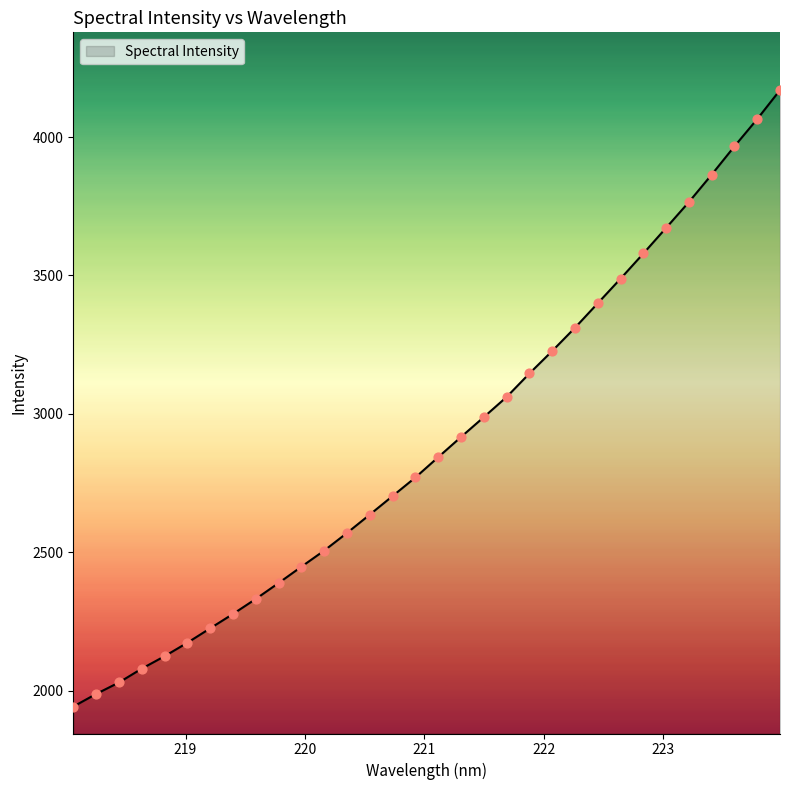

What is the difference between the maximum and minimum values?

2226.1